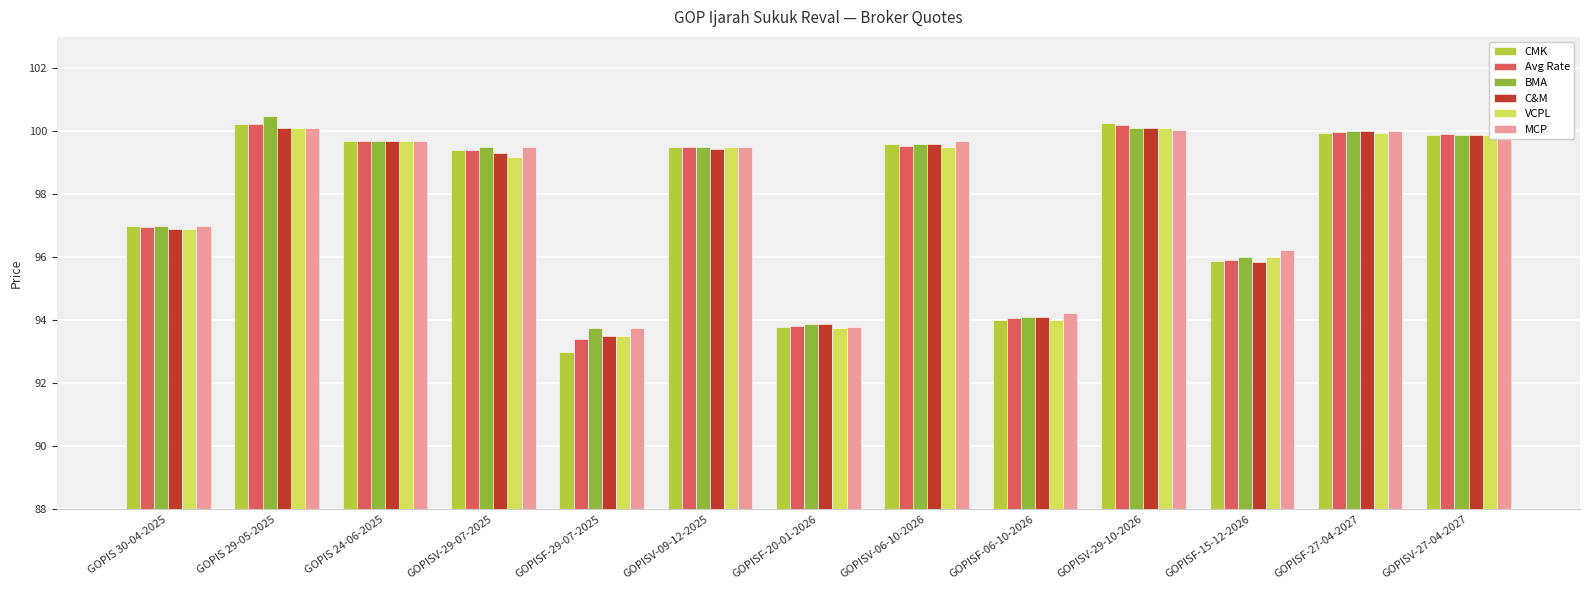

What is the sum of the BMA values at GOPISV-29-10-2026 and GOPISV-09-12-2025?

199.6